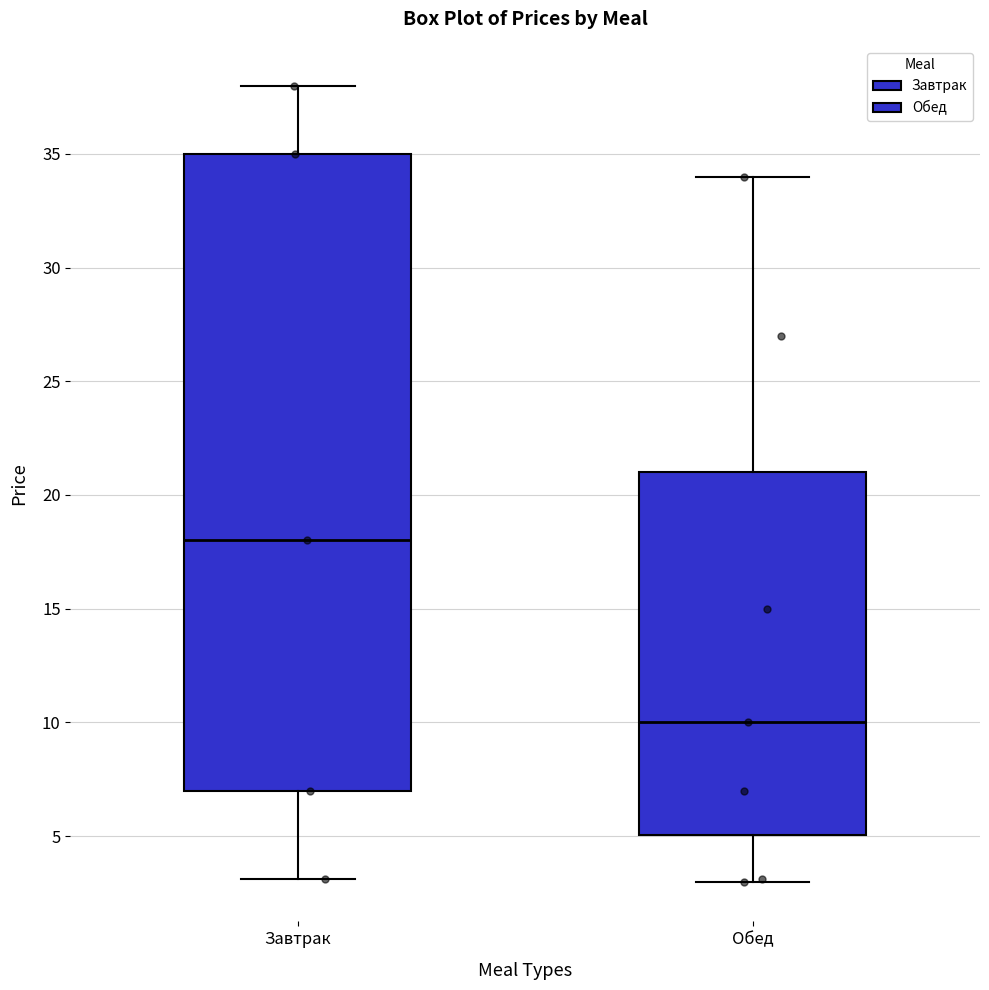

Which box has the lowest median line?

Обед